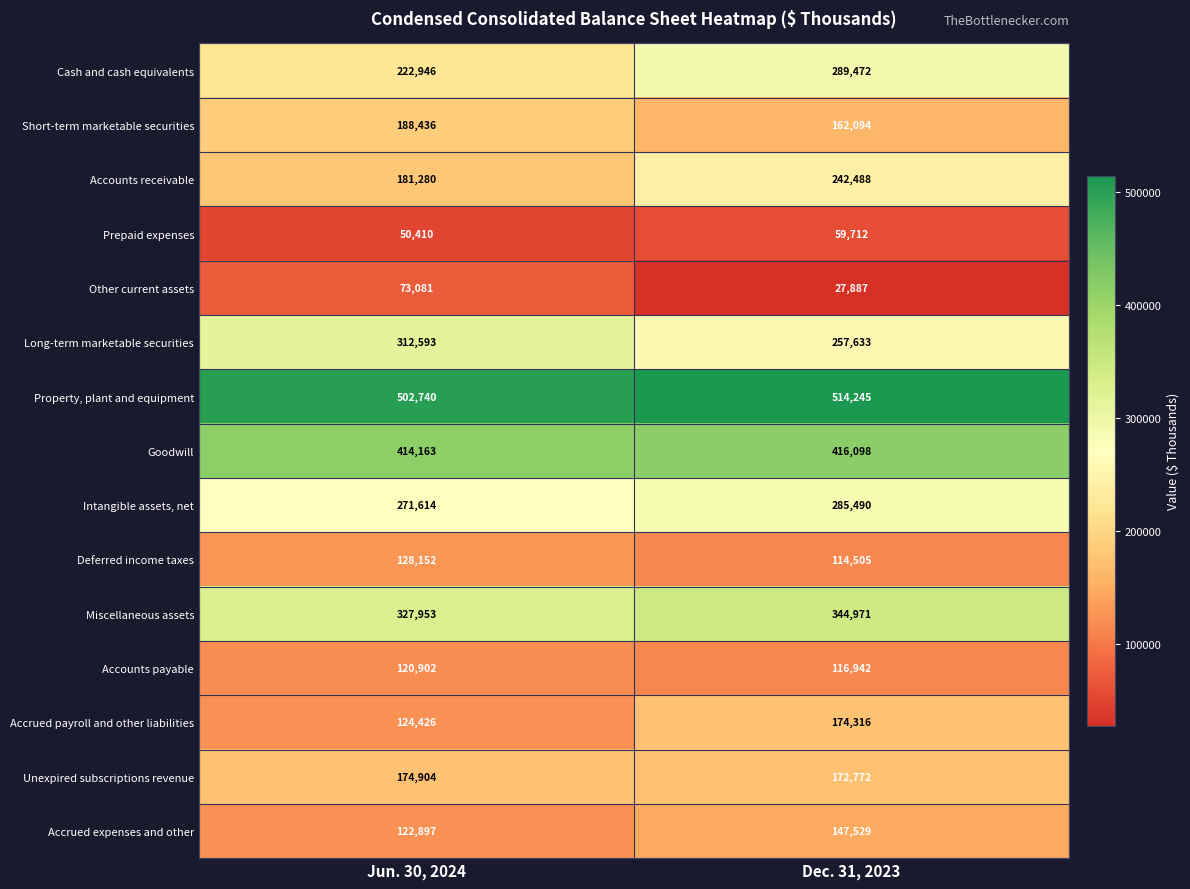

List the labels in order of Accounts payable value, largest first.

Jun. 30, 2024, Dec. 31, 2023